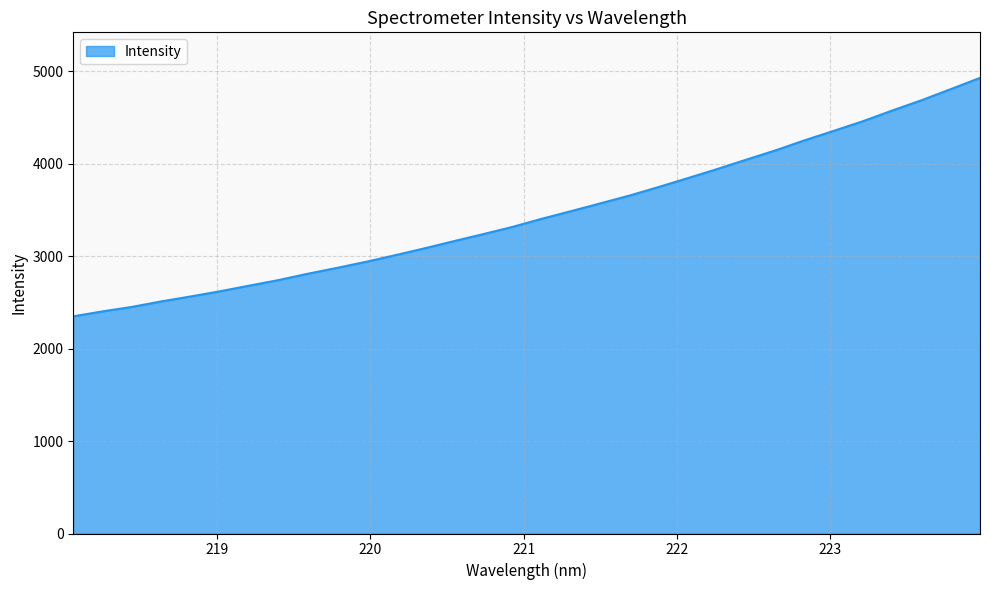

What is the smallest value displayed?

2348.3